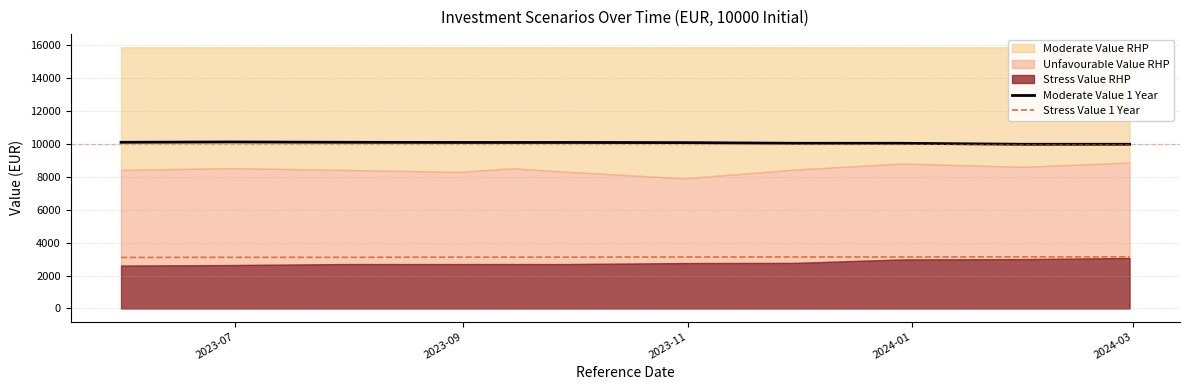

What is the minimum value for Stress Value 1 Year?

3100